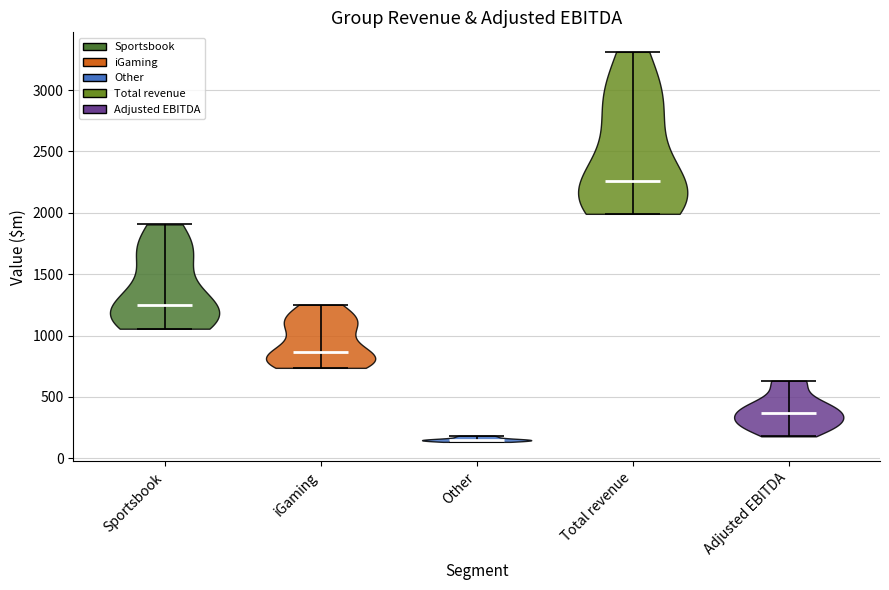

Which violin has the lowest median line?

Other